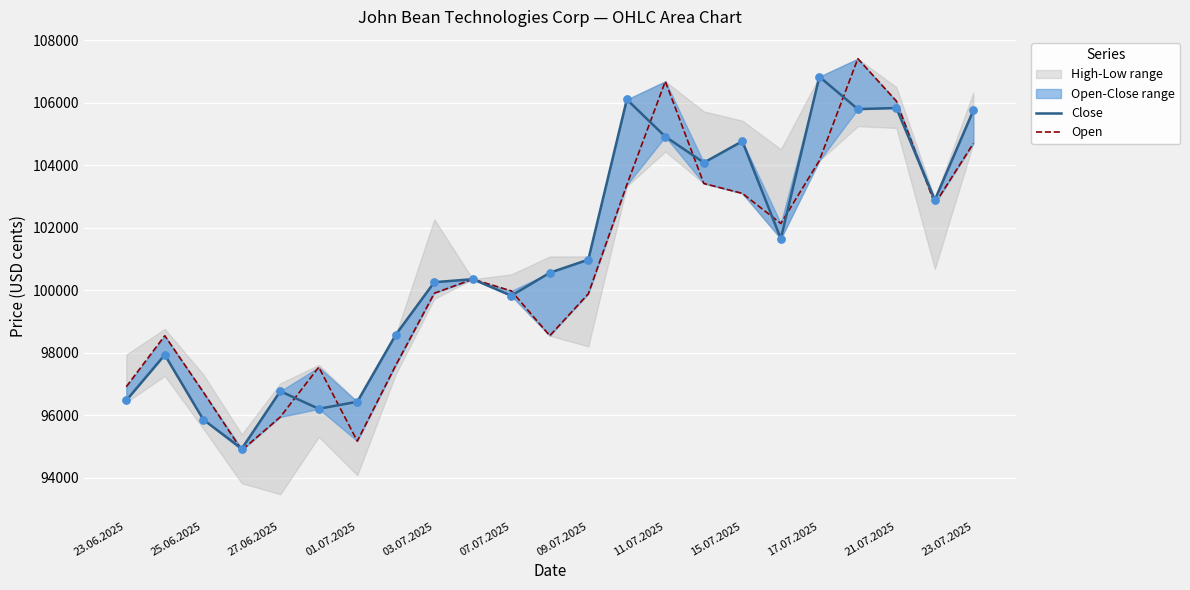

At how many categories does at least one series exceed 95563?

22